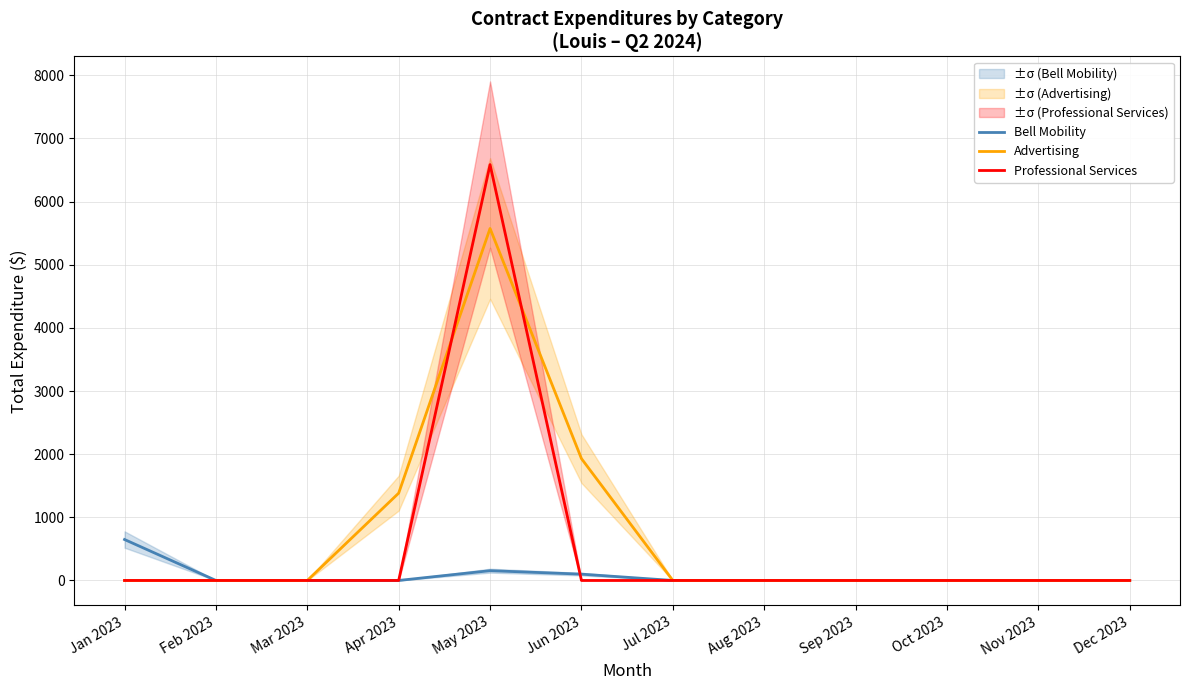

What is the label of the 1st point from the right?

Dec 2023